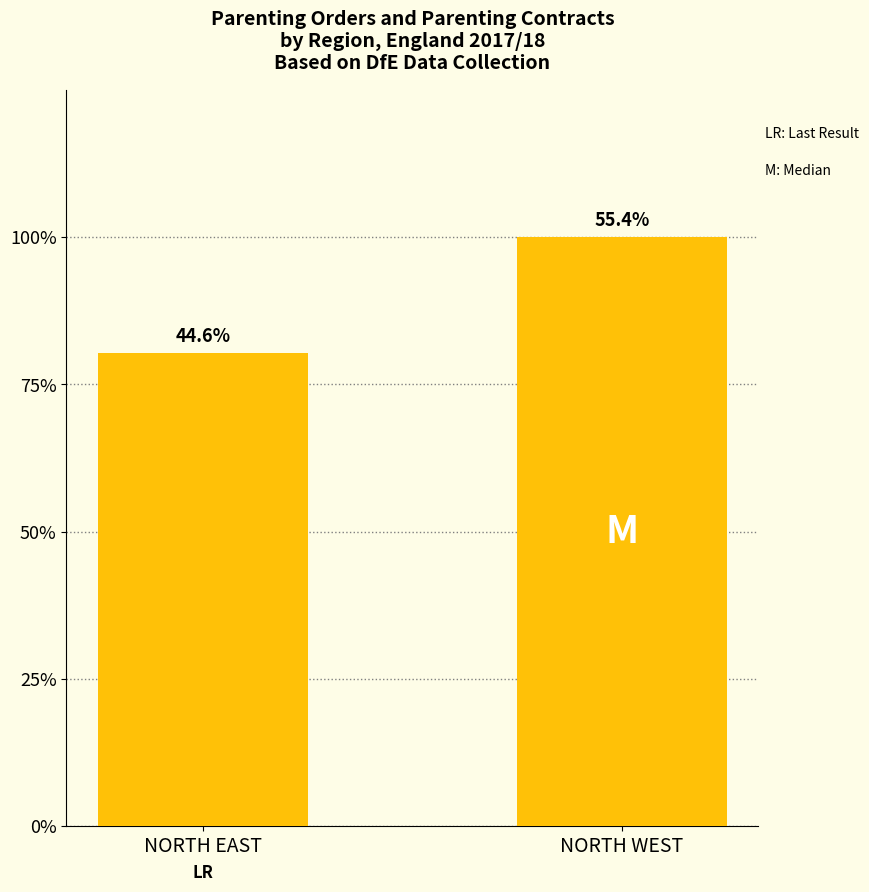

Are the bars horizontal?

No